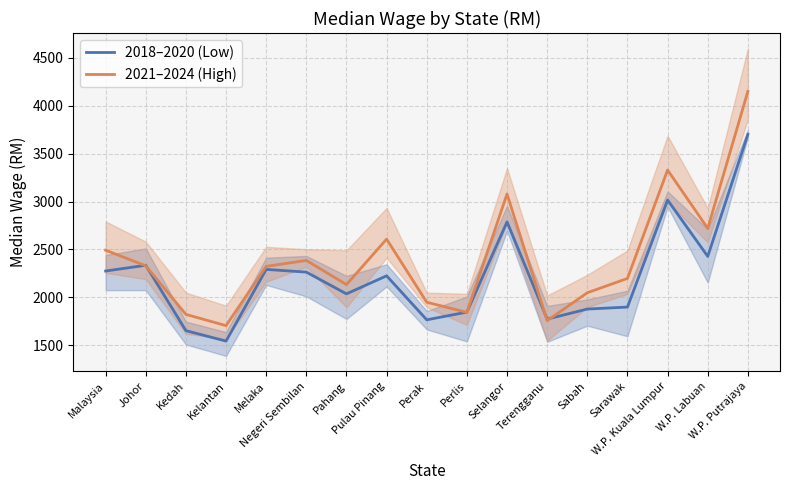

Is it true that 2021–2024 (High) equals 650.8 at Perlis?

False